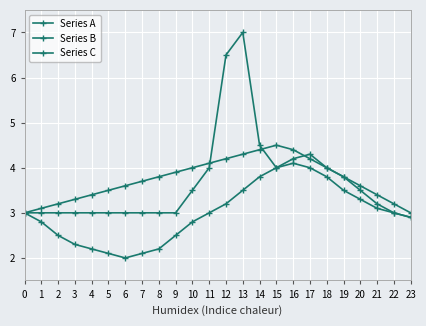

How many lines are shown in the chart?

3